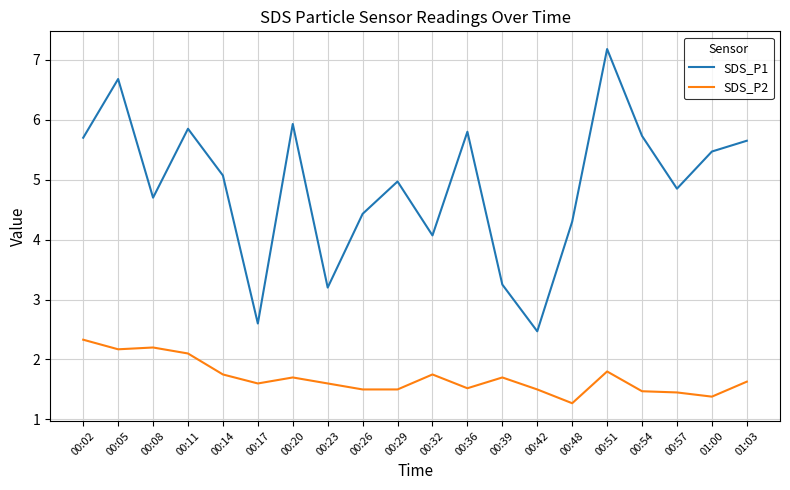

At how many categories does at least one series exceed 2?

20